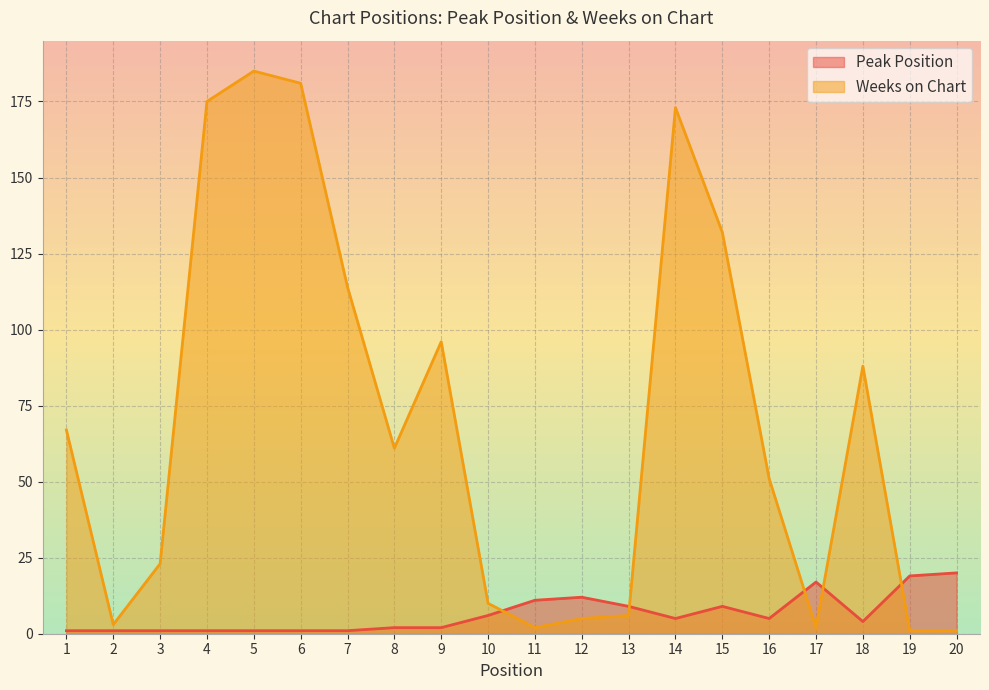

What is the sum of all Peak Position values?

128